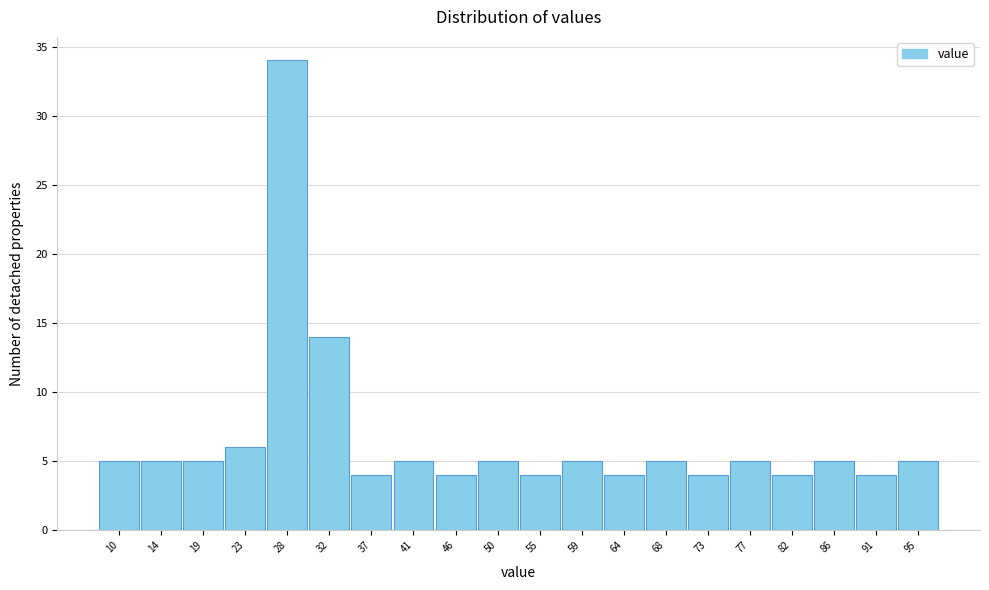

Reading left to right, list all the values displayed in this chart.

10=5	14=5	19=5	23=6	28=34	32=14	37=4	41=5	46=4	50=5	55=4	59=5	64=4	68=5	73=4	77=5	82=4	86=5	91=4	95=5